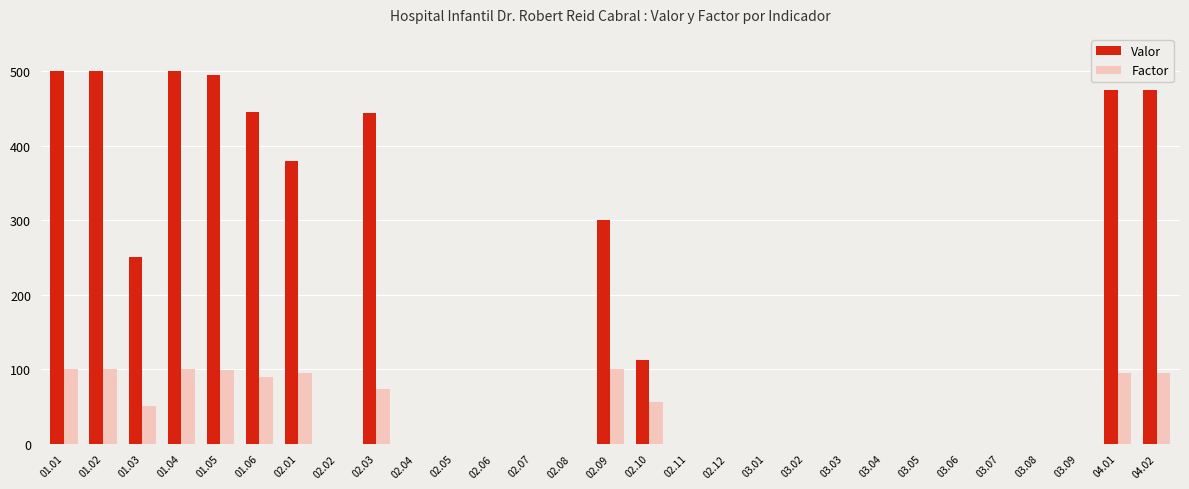

Read the Valor value at 01.02.

500